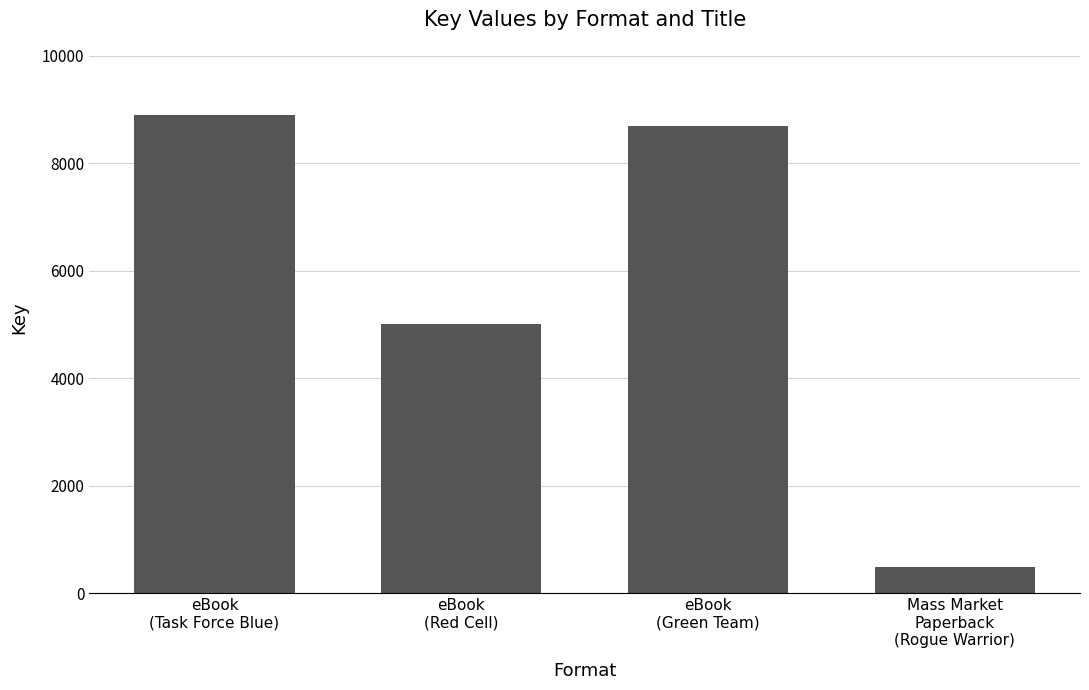

What is the difference between the maximum and minimum values?

8418